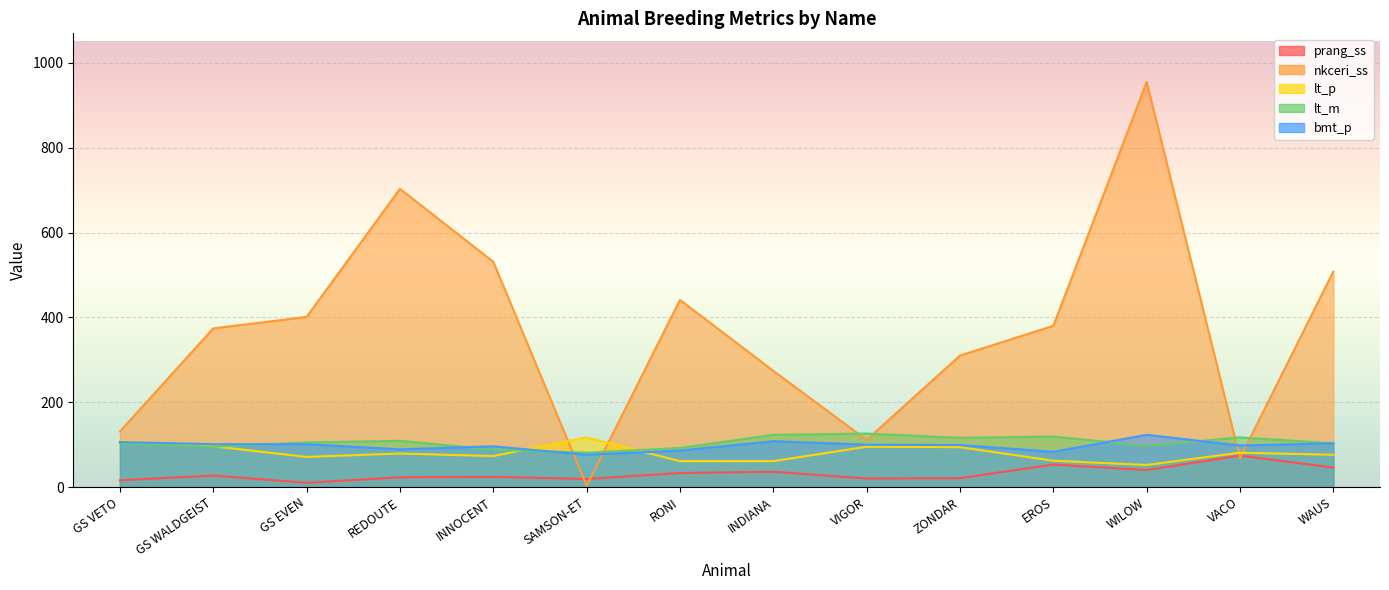

Which series changed the most between VACO and WAUS?

nkceri_ss